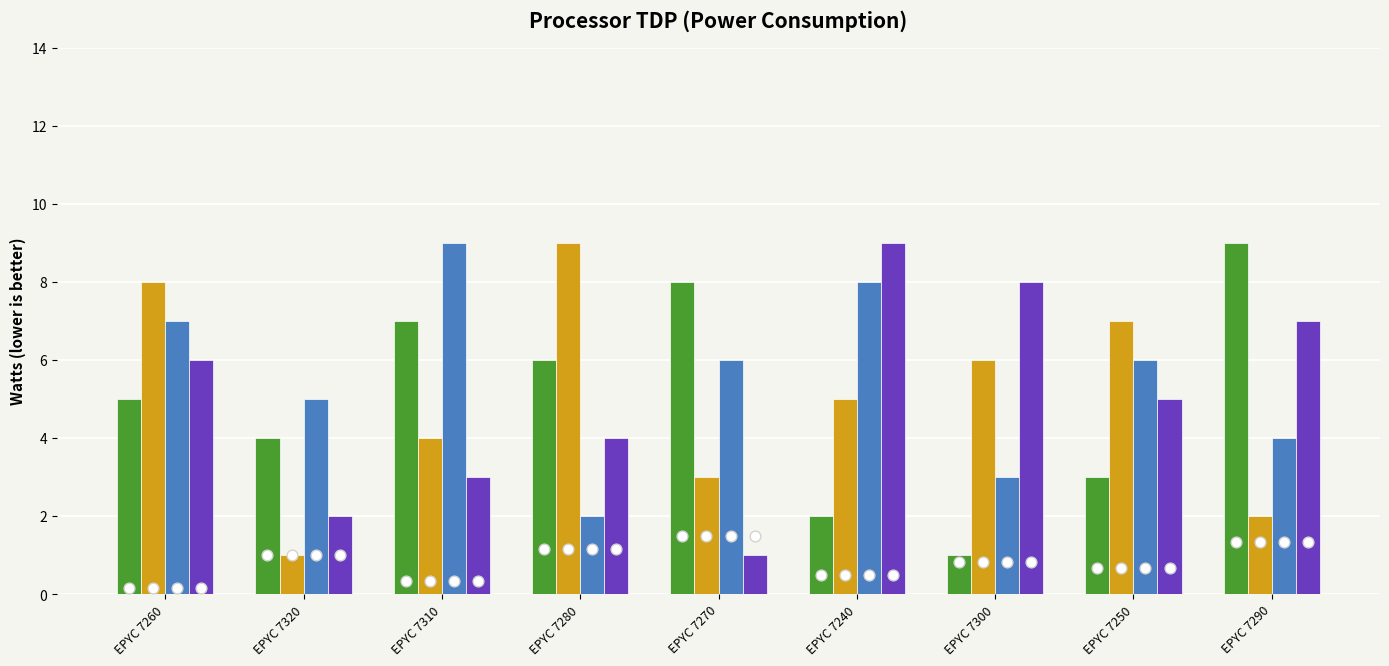

What is the total value across all series at EPYC 7240?

24